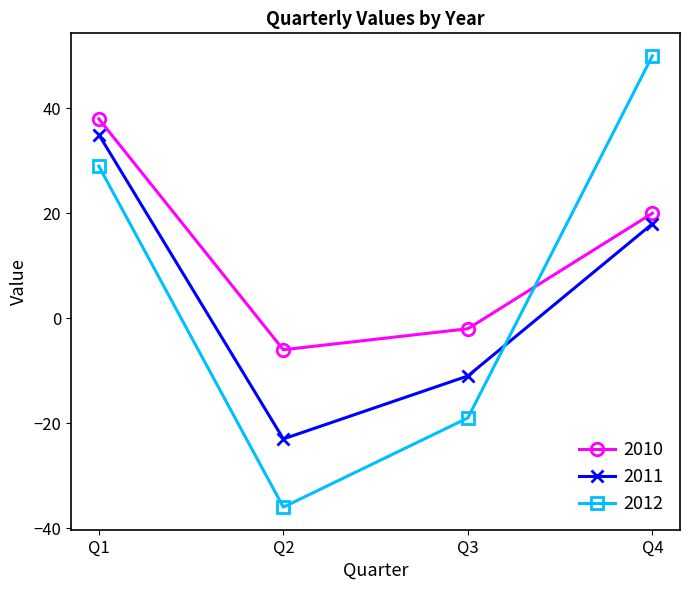

True or false: 2011 has more than 0 points higher than both neighbors.

False